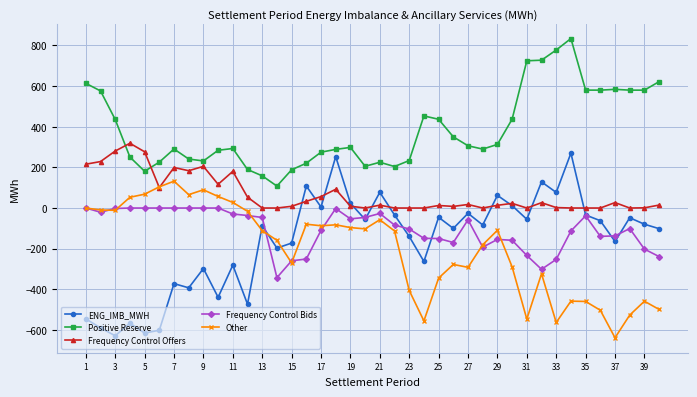

What is the value of the ENG_IMB_MWH point at the 33rd from the left?

76.8